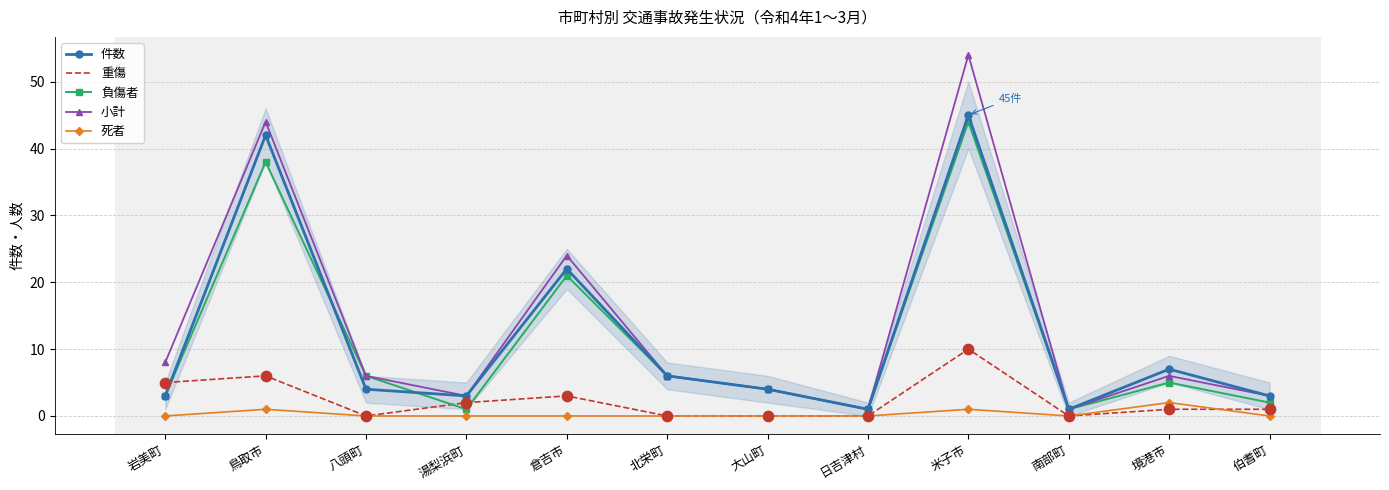

Which series has the largest range (max minus min)?

小計